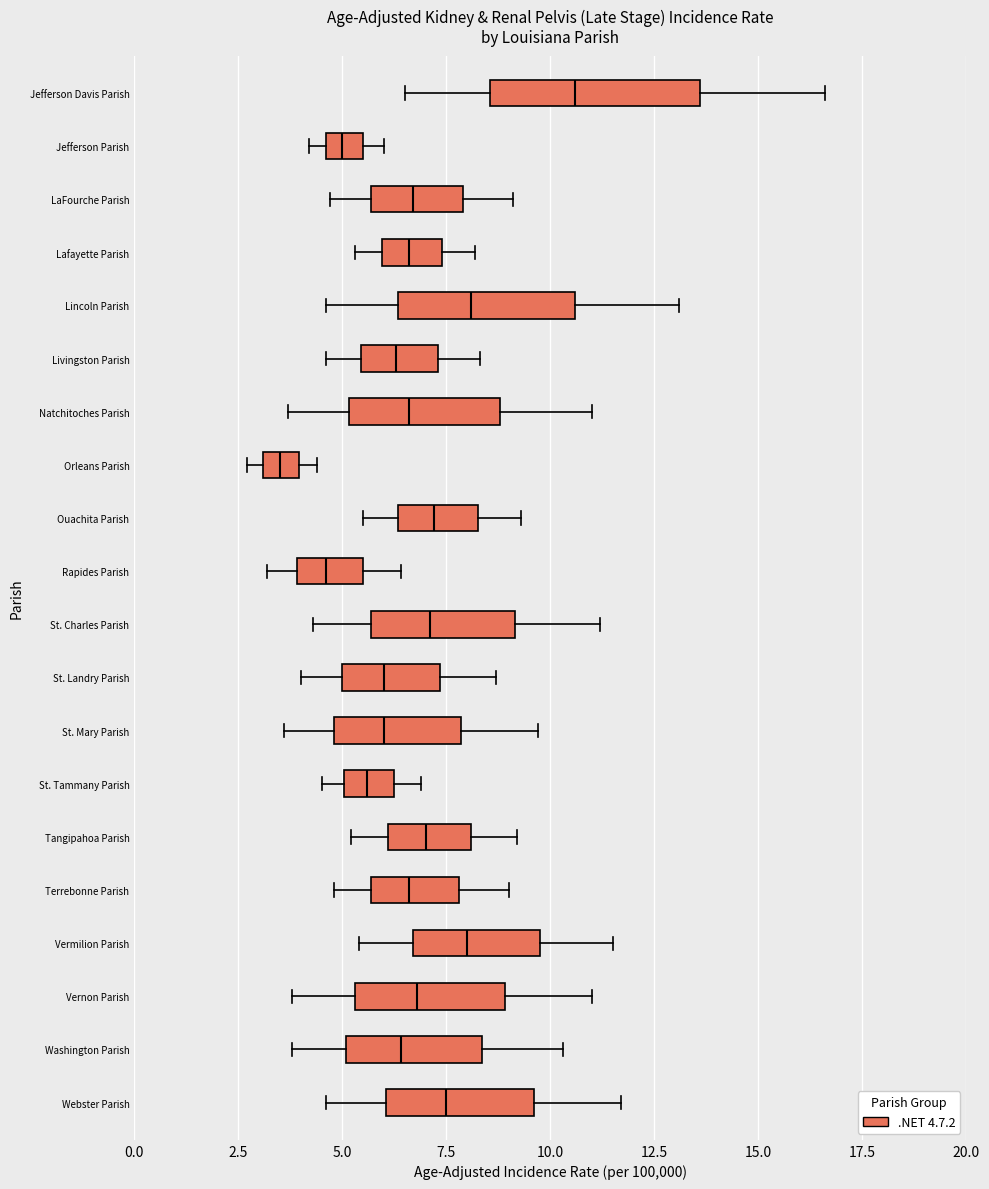

Reading bottom to top, transcribe this box plot: for each box, give where its median line is, the range the box spans, and where its two whiskers end, as read against the x-axis. The values are not printed on the chart, so give them approximately, as read against the axis.

Webster Parish: median 7.5, box 6.0 to 9.5, whiskers 4.5 to 11.5
Washington Parish: median 6.5, box 5.0 to 8.5, whiskers 4.0 to 10.5
Vernon Parish: median 7.0, box 5.5 to 9.0, whiskers 4.0 to 11.0
Vermilion Parish: median 8.0, box 6.5 to 10.0, whiskers 5.5 to 11.5
Terrebonne Parish: median 6.5, box 5.5 to 8.0, whiskers 5.0 to 9.0
Tangipahoa Parish: median 7.0, box 6.0 to 8.0, whiskers 5.0 to 9.0
St. Tammany Parish: median 5.5, box 5.0 to 6.5, whiskers 4.5 to 7.0
St. Mary Parish: median 6.0, box 5.0 to 8.0, whiskers 3.5 to 9.5
St. Landry Parish: median 6.0, box 5.0 to 7.5, whiskers 4.0 to 8.5
St. Charles Parish: median 7.0, box 5.5 to 9.0, whiskers 4.5 to 11.0
Rapides Parish: median 4.5, box 4.0 to 5.5, whiskers 3.0 to 6.5
Ouachita Parish: median 7.0, box 6.5 to 8.5, whiskers 5.5 to 9.5
Orleans Parish: median 3.5, box 3.0 to 4.0, whiskers 2.5 to 4.5
Natchitoches Parish: median 6.5, box 5.0 to 9.0, whiskers 3.5 to 11.0
Livingston Parish: median 6.5, box 5.5 to 7.5, whiskers 4.5 to 8.5
Lincoln Parish: median 8.0, box 6.5 to 10.5, whiskers 4.5 to 13.0
Lafayette Parish: median 6.5, box 6.0 to 7.5, whiskers 5.5 to 8.0
LaFourche Parish: median 6.5, box 5.5 to 8.0, whiskers 4.5 to 9.0
Jefferson Parish: median 5.0, box 4.5 to 5.5, whiskers 4.0 to 6.0
Jefferson Davis Parish: median 10.5, box 8.5 to 13.5, whiskers 6.5 to 16.5